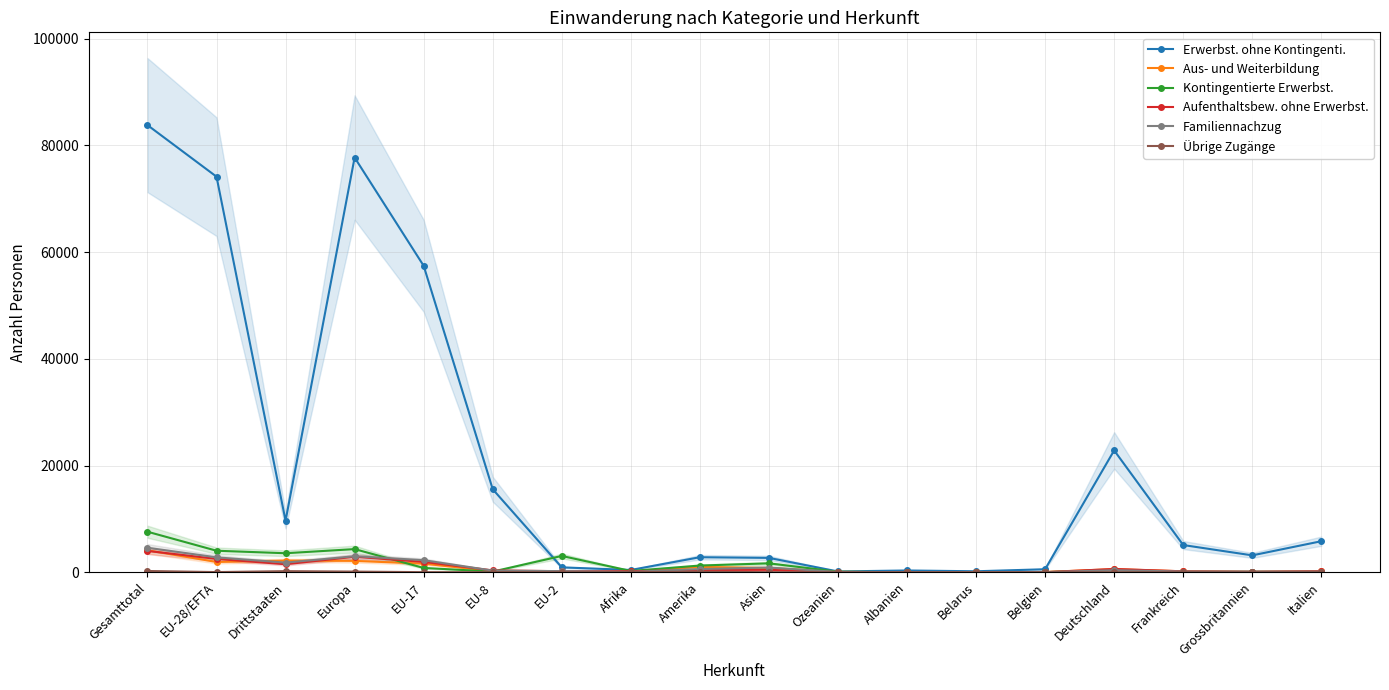

The value of Übrige Zugänge at Drittstaaten is 308. True or false?

False